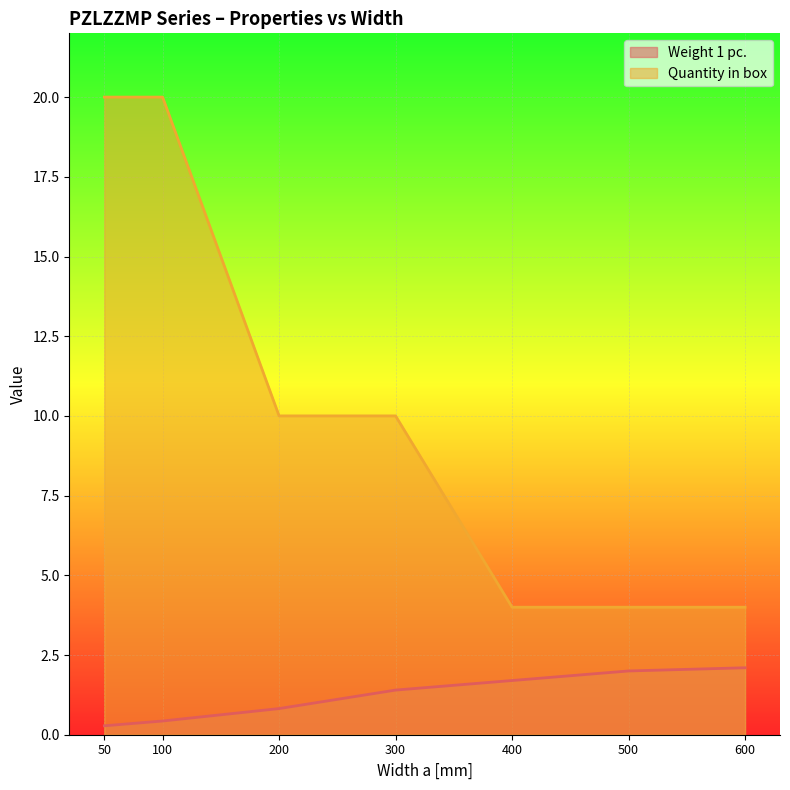

Which series has the largest range (max minus min)?

Quantity in box